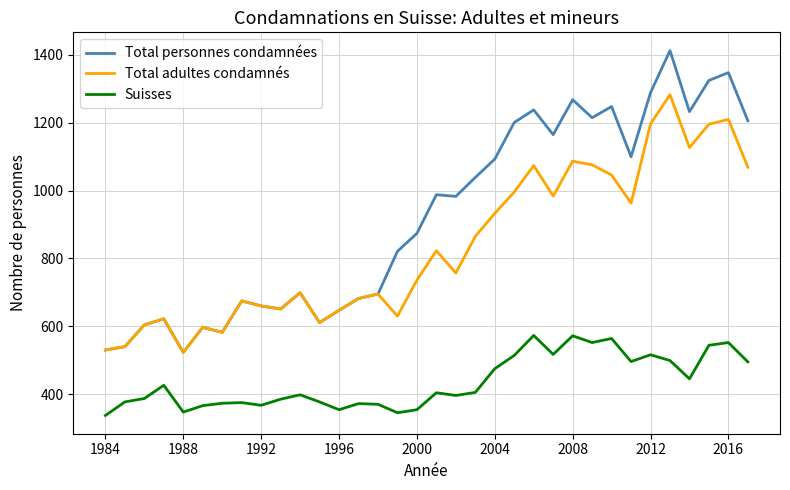

How many lines are shown in the chart?

3